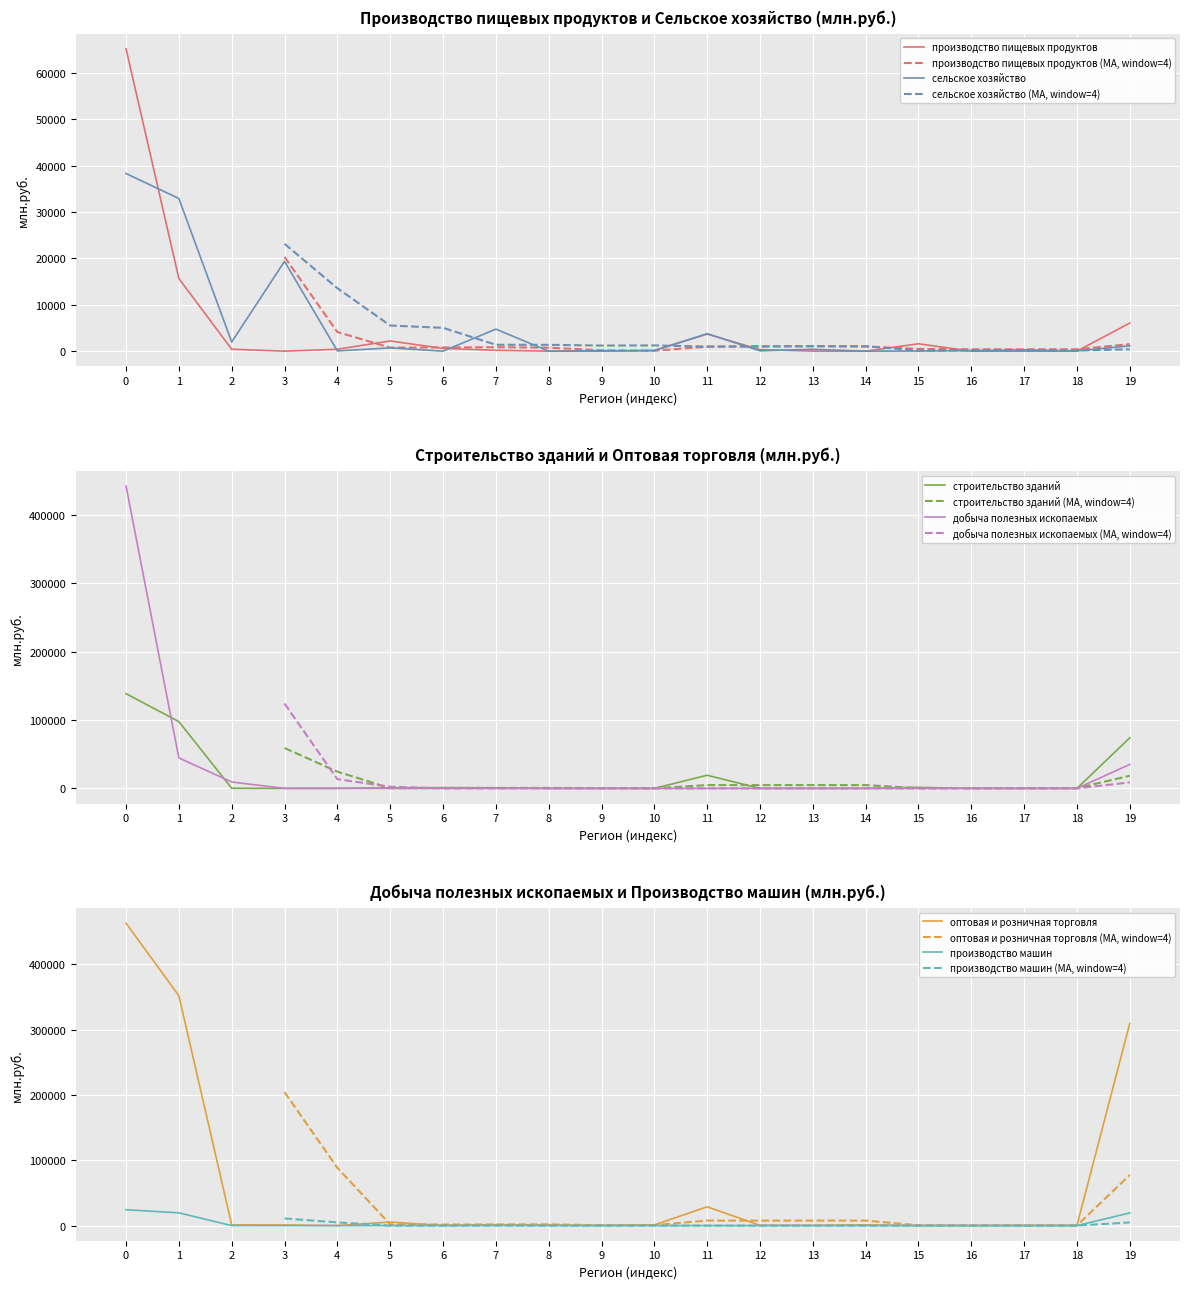

Is the value of строительство зданий at 5 greater than the value of добыча полезных ископаемых at 19?

No